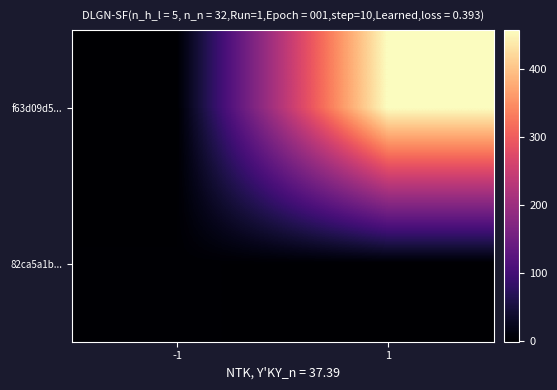

List the series in order of their peak value, lowest first.

82ca5a1b..., f63d09d5...